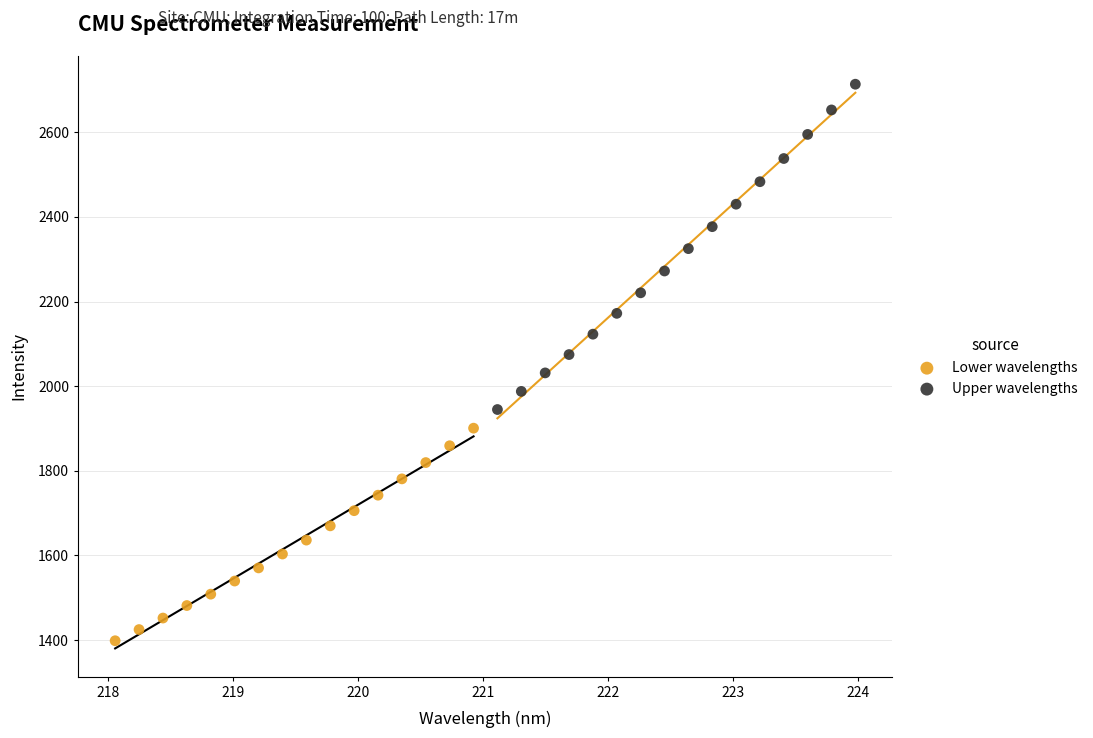

Which series reaches the maximum Y coordinate?

Upper wavelengths